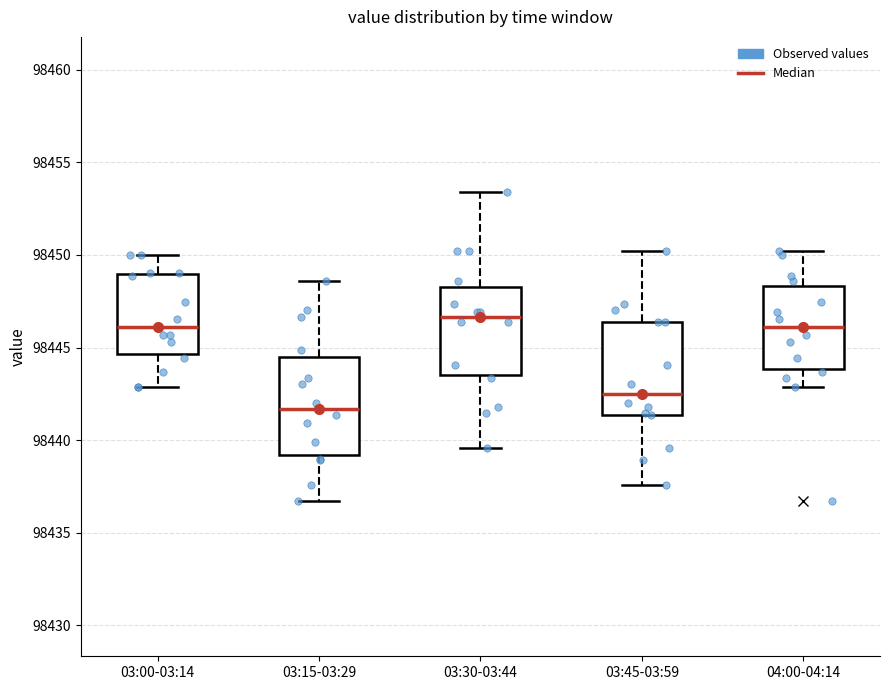

Reading left to right, read every box against the y-axis: the position of its median line, the range the box covers, and the ends of its whiskers. The values are not printed on the chart, so give them approximately, as read against the axis.

03:00-03:14: median 98446.0, box 98444.5 to 98449.0, whiskers 98443.0 to 98450.0
03:15-03:29: median 98441.5, box 98439.0 to 98444.5, whiskers 98436.5 to 98448.5
03:30-03:44: median 98446.5, box 98443.5 to 98448.5, whiskers 98439.5 to 98453.5
03:45-03:59: median 98442.5, box 98441.5 to 98446.5, whiskers 98437.5 to 98450.0
04:00-04:14: median 98446.0, box 98444.0 to 98448.5, whiskers 98443.0 to 98450.0